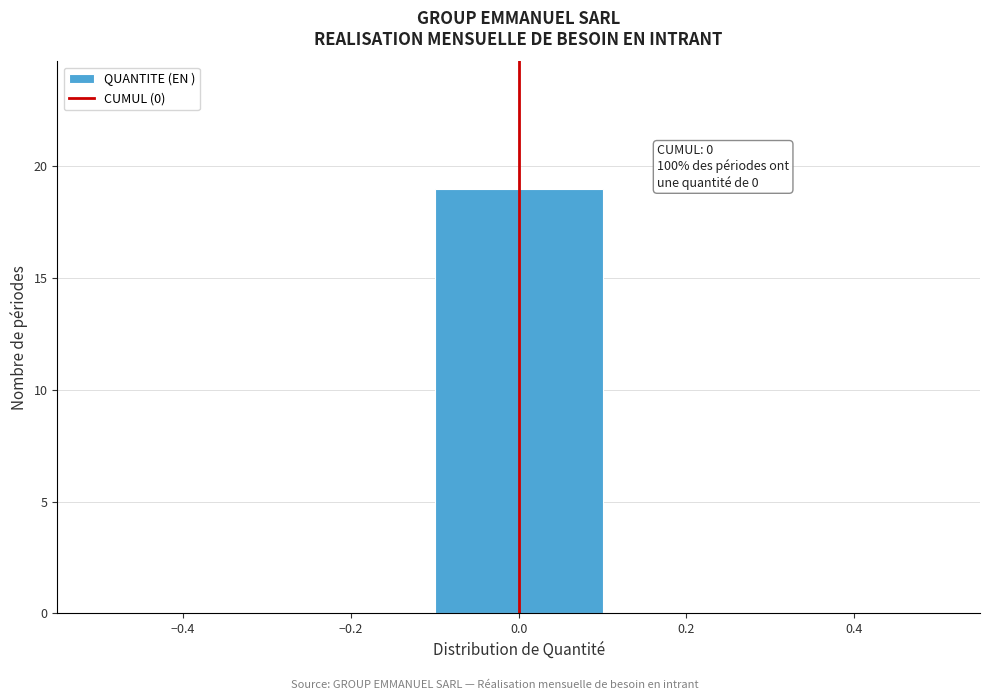

Which range on the x-axis has the tallest bar?

-0.1 to 0.1